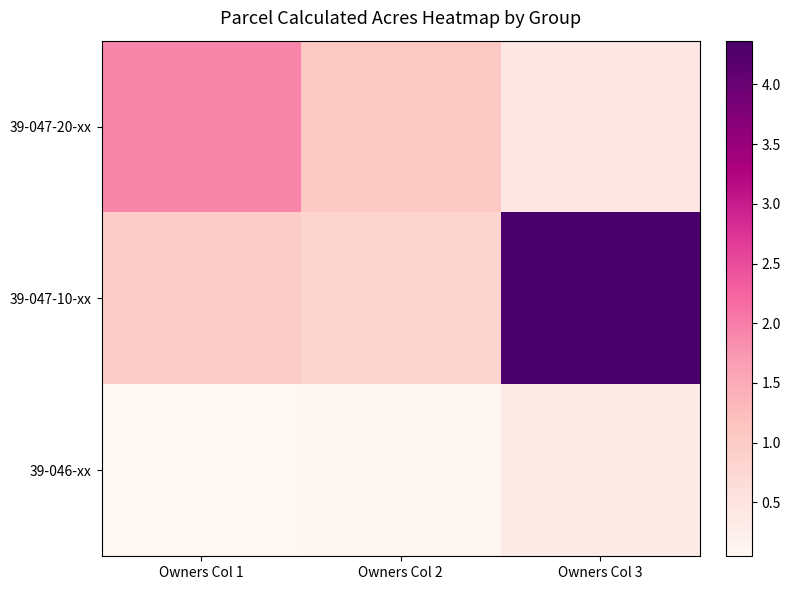

What is the spread (max minus min) of values at Owners Col 2?

1.0